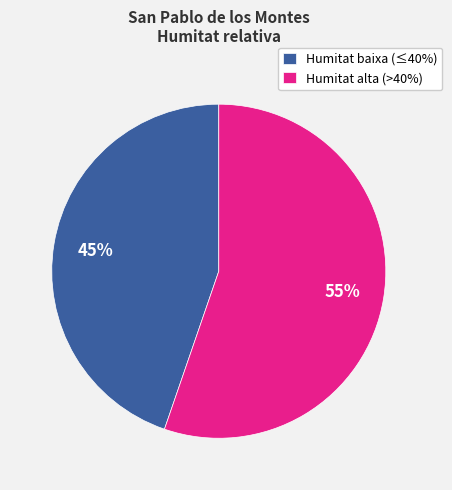

To the nearest percent, what is the combined percentage of Humitat alta (>40%) and Humitat baixa (≤40%)?

100%